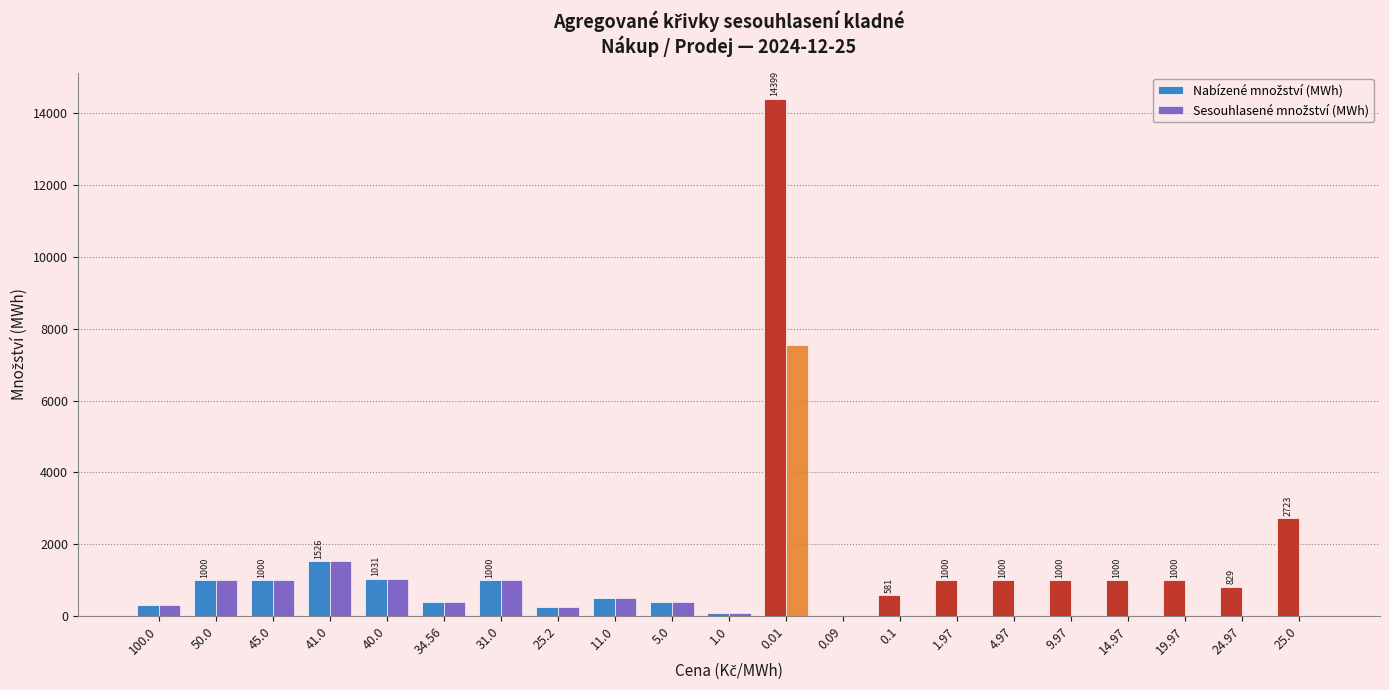

Between 1.0 and 14.97, which is larger?

14.97